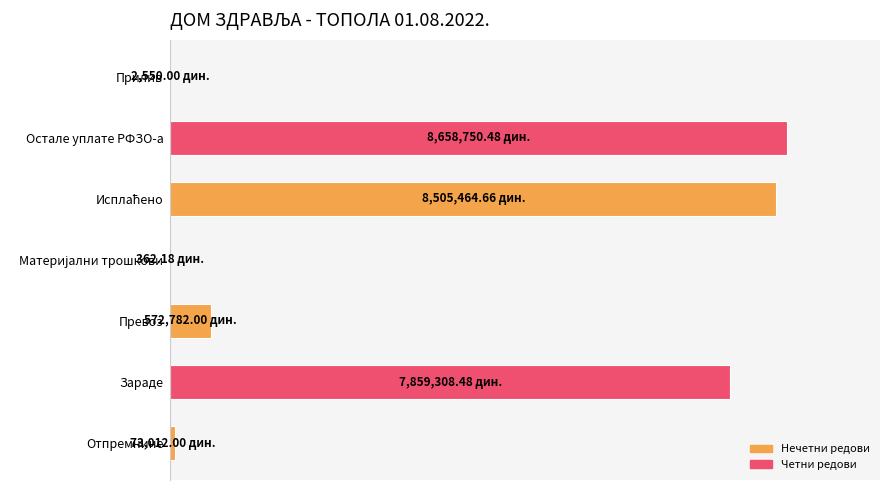

Are the bars horizontal?

Yes